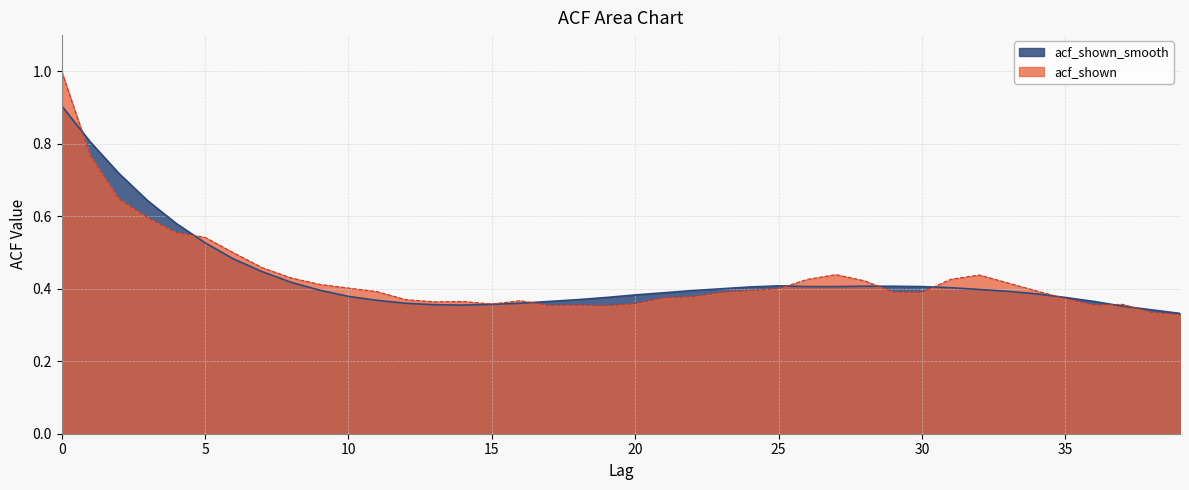

Rank the categories by acf_shown_smooth value from highest to lowest.

0, 1, 2, 3, 4, 5, 6, 7, 8, 25, 28, 29, 26, 27, 30, 24, 31, 23, 32, 9, 22, 33, 21, 34, 20, 10, 19, 35, 18, 11, 17, 36, 12, 16, 15, 13, 14, 37, 38, 39